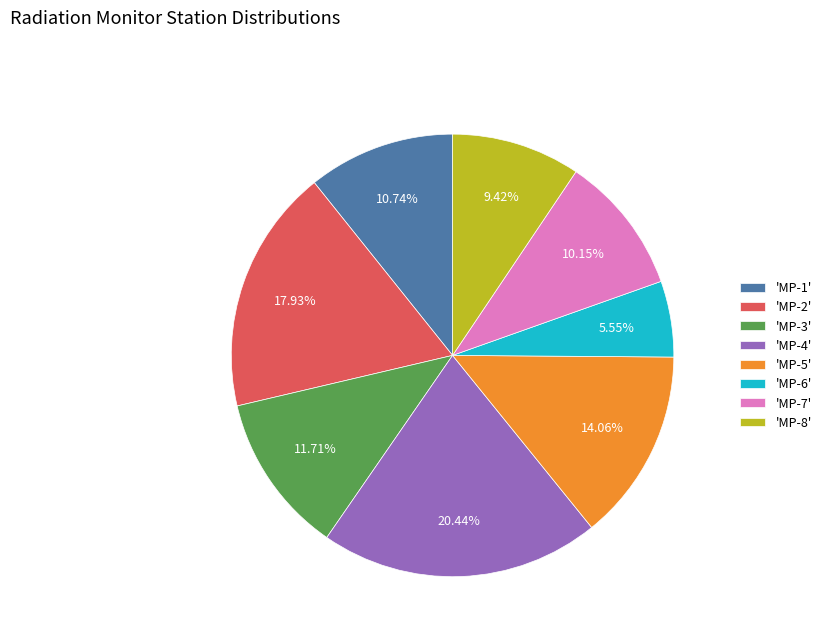

Does 'MP-1' represent more than half of the total?

No